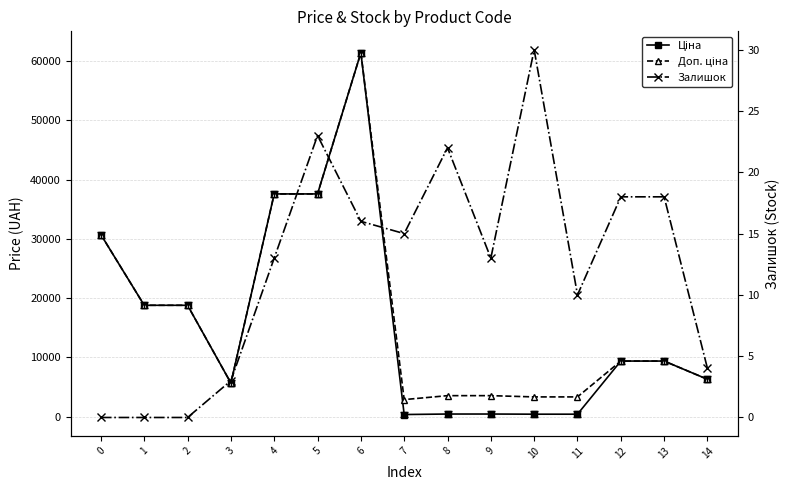

At which category is the sum across all series the highest?

6